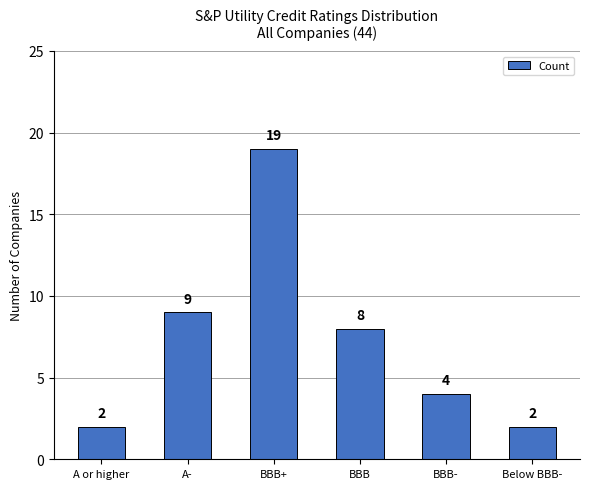

What is the label of the 6th bar from the left?

Below BBB-